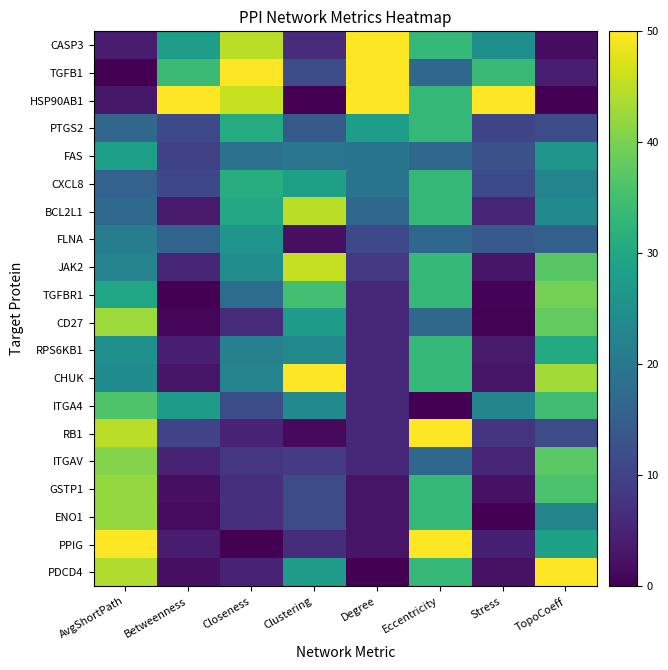

List the series in order of their peak value, highest first.

CASP3, TGFB1, HSP90AB1, CHUK, RB1, PPIG, PDCD4, JAK2, BCL2L1, CD27, GSTP1, ENO1, ITGAV, TGFBR1, ITGA4, PTGS2, CXCL8, RPS6KB1, FAS, FLNA